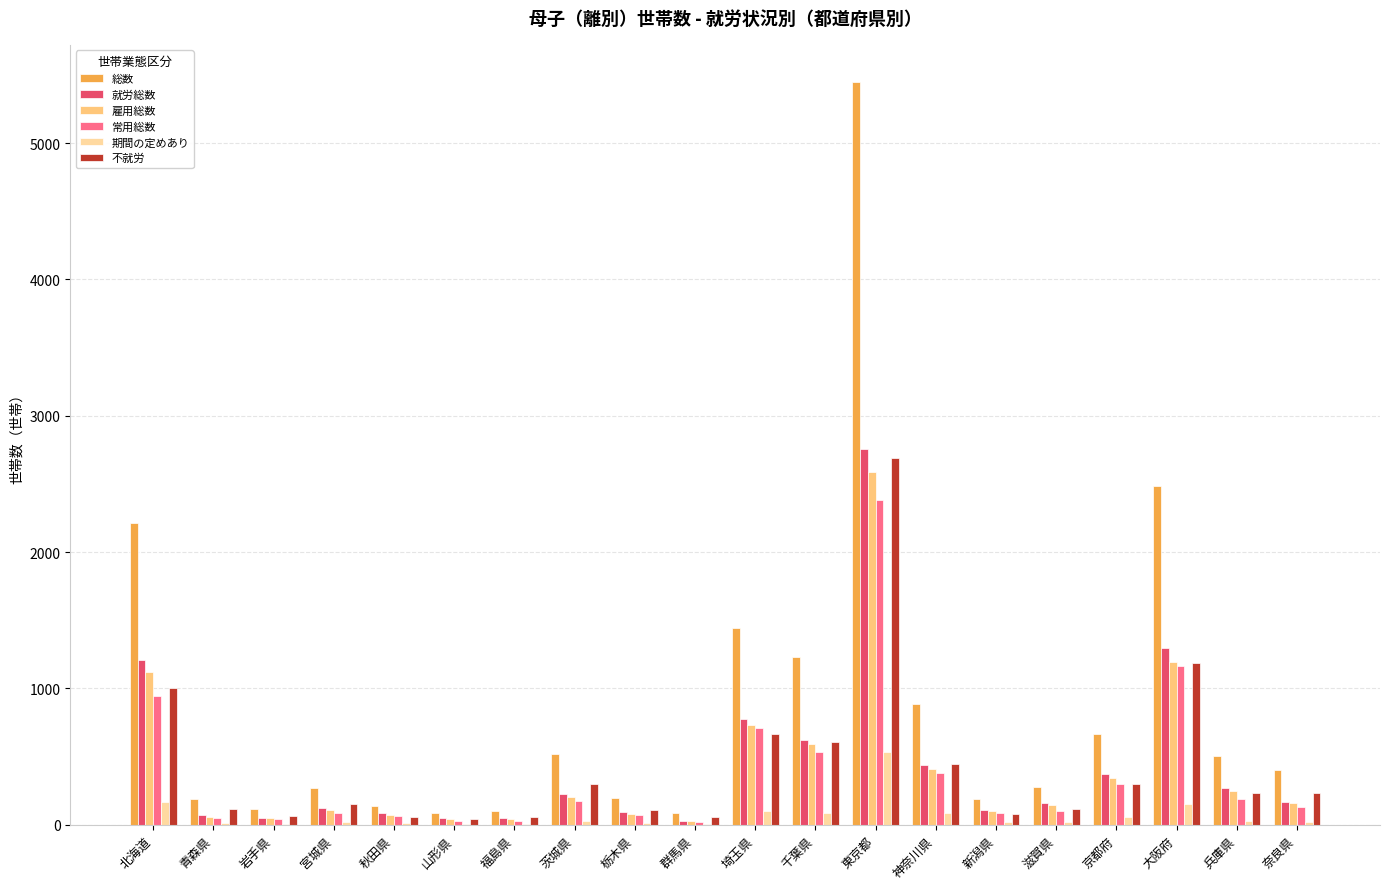

What is the greatest value displayed?

5449